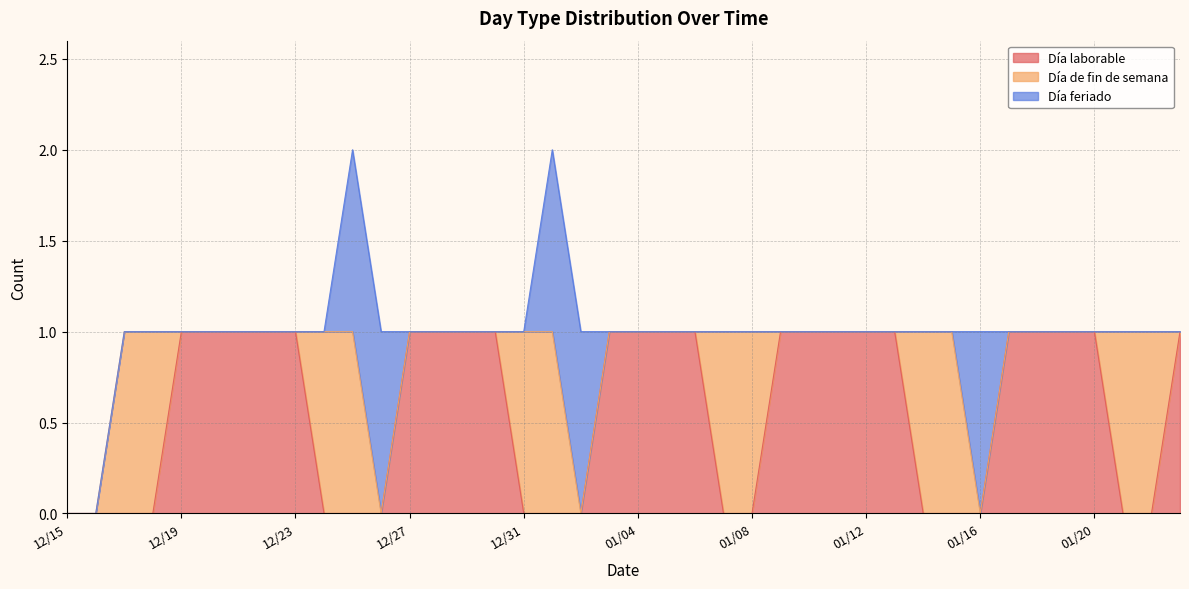

What is the label of the 20th point from the right?

01/04